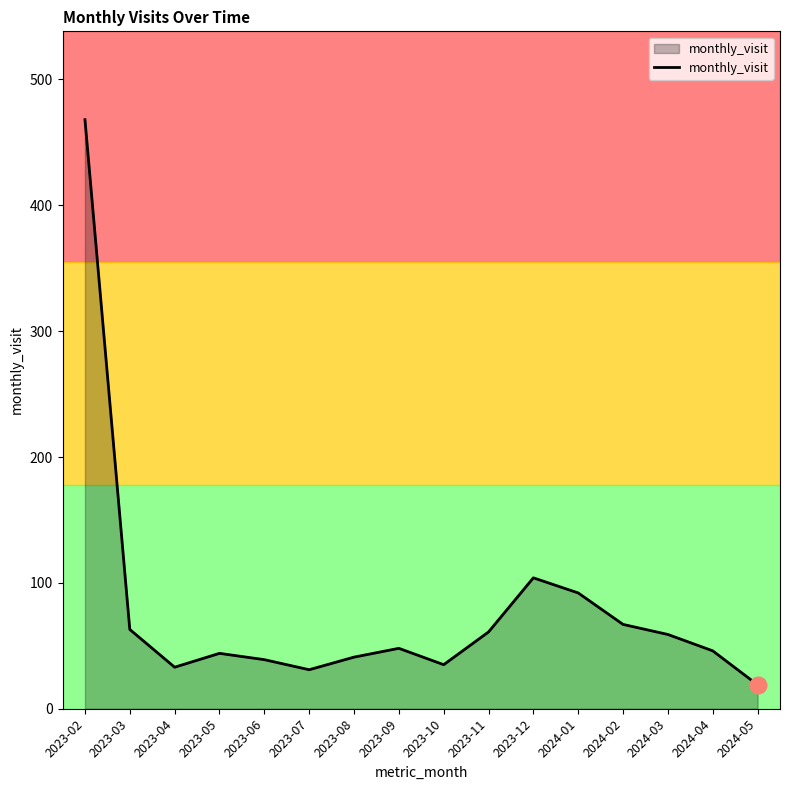

Approximately how many times larger is the value at 2023-08 compared to 2024-03?

0.7